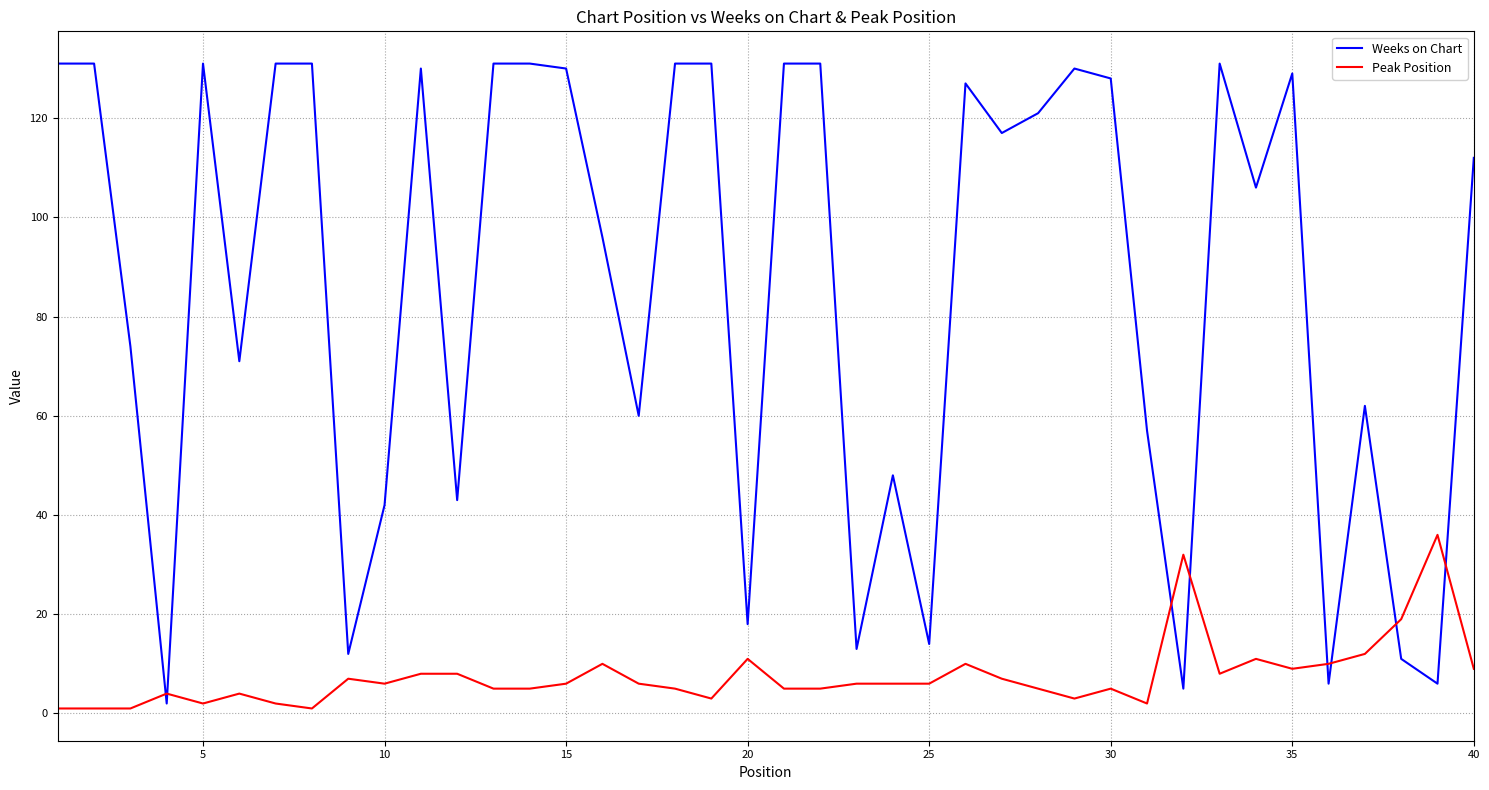

How many series are shown in this chart?

2